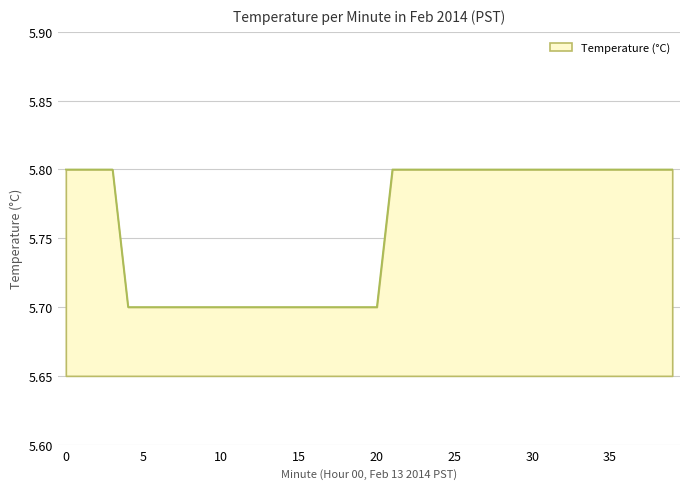

What is the smallest value displayed?

5.7